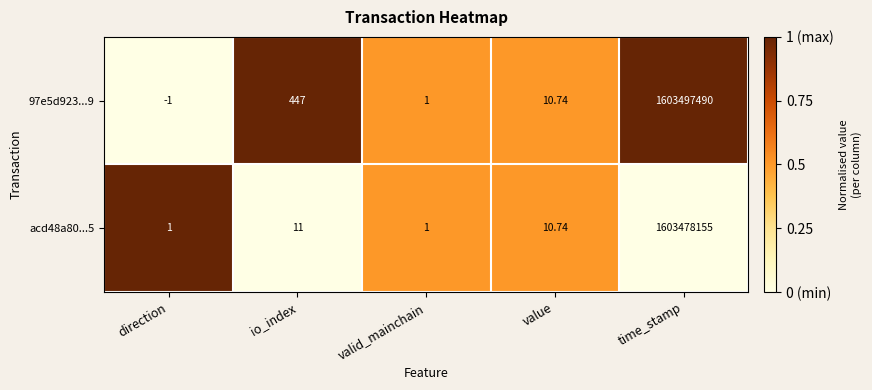

How many distinct data groups are displayed?

2